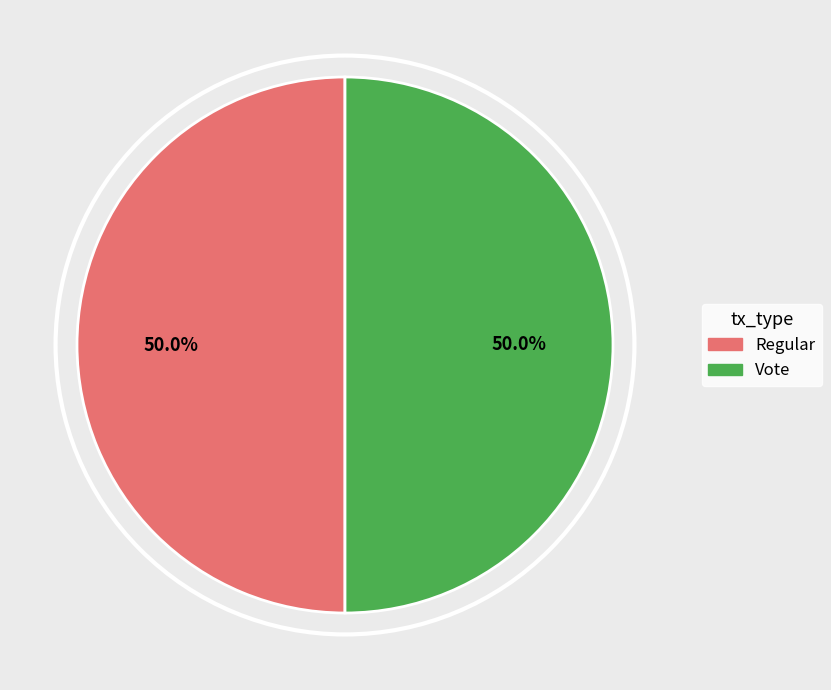

Combined, do Vote and Regular account for over 50%?

Yes